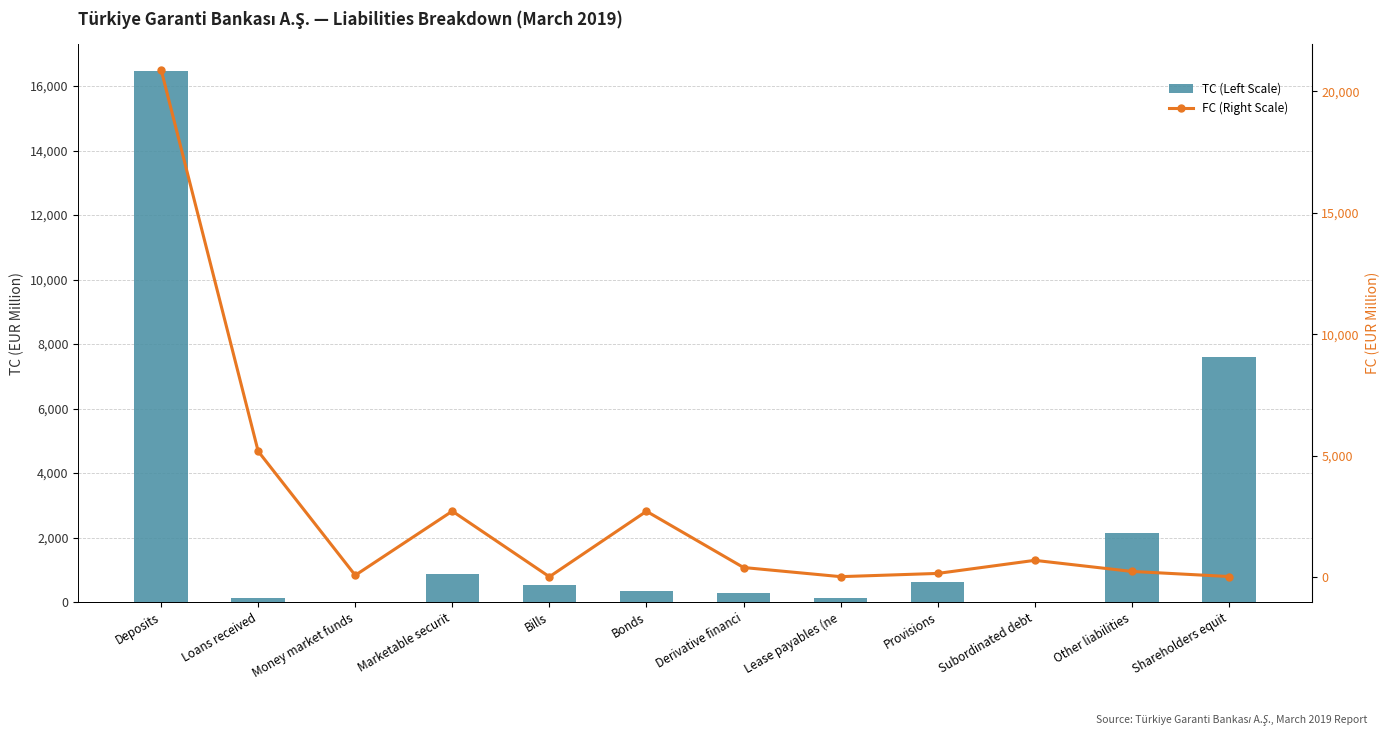

Which series has the largest total across all categories?

FC (Right Scale)